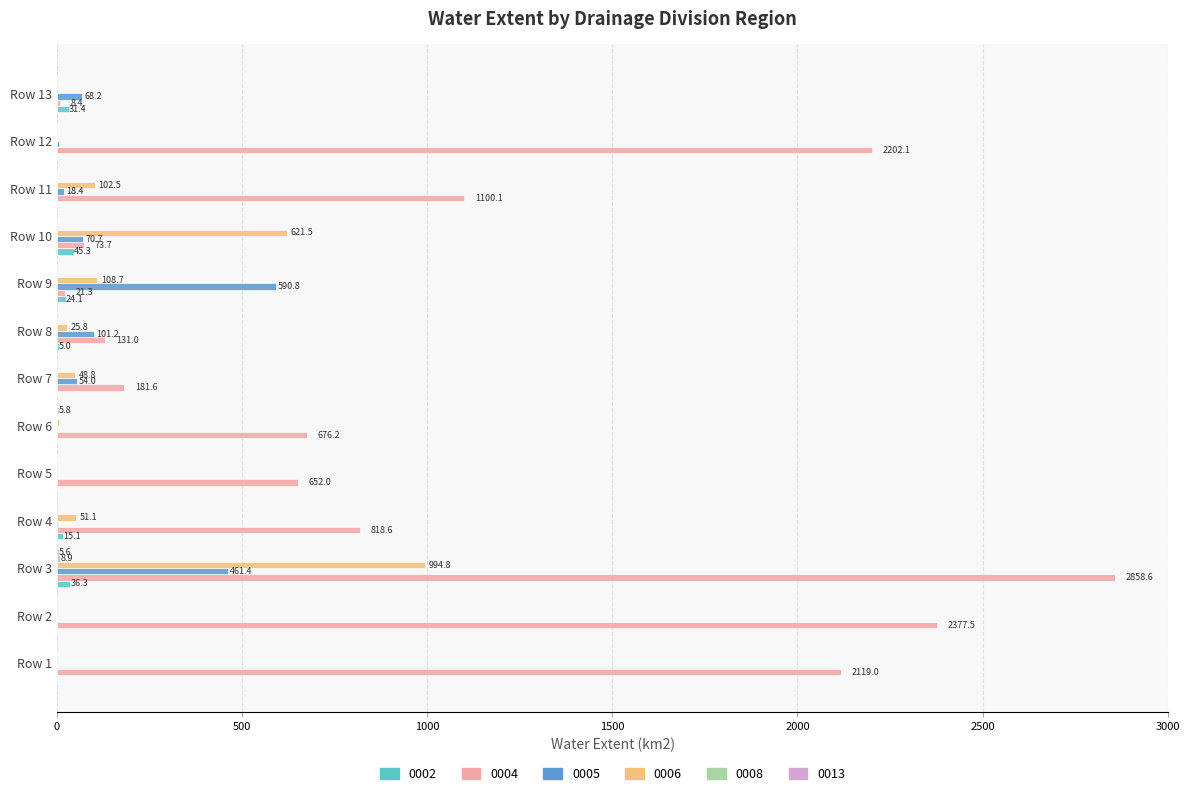

What is the maximum value shown in the chart?

2858.6